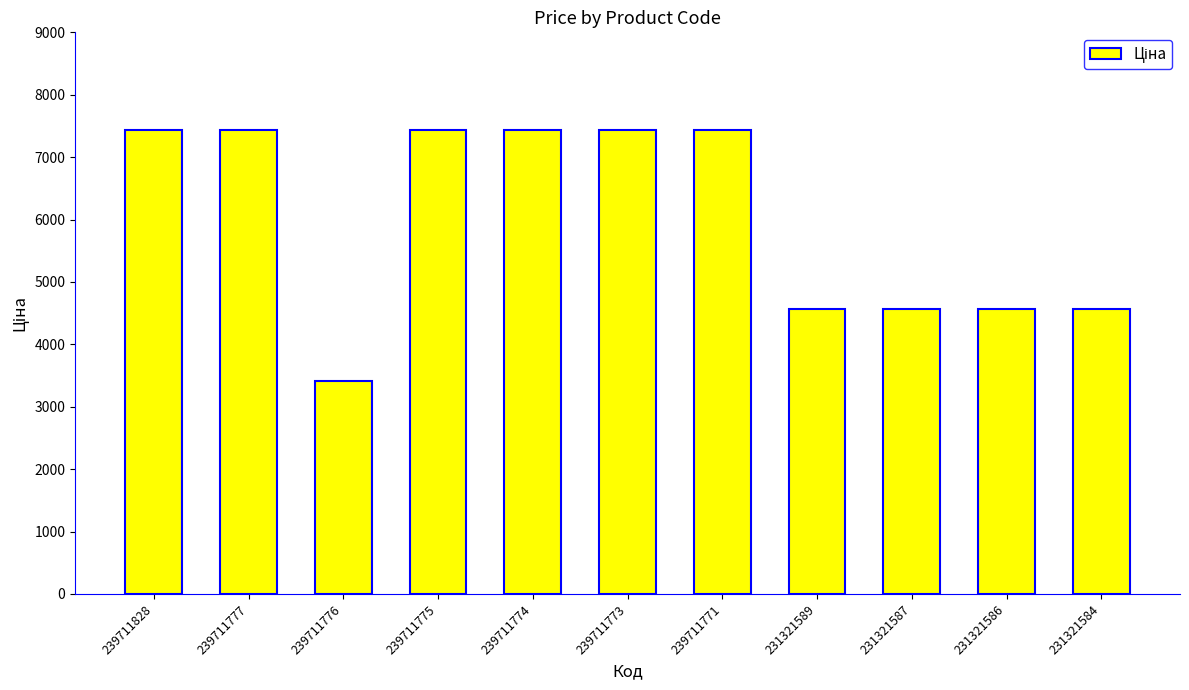

Which has a higher value, 239711773 or 231321586?

239711773